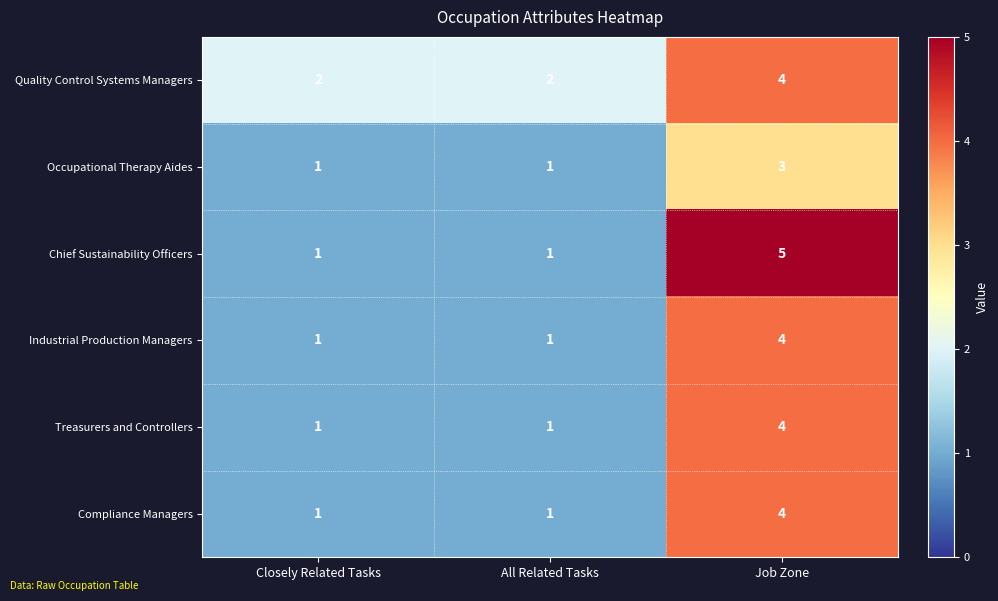

The value of Chief Sustainability Officers at All Related Tasks is 1. True or false?

True